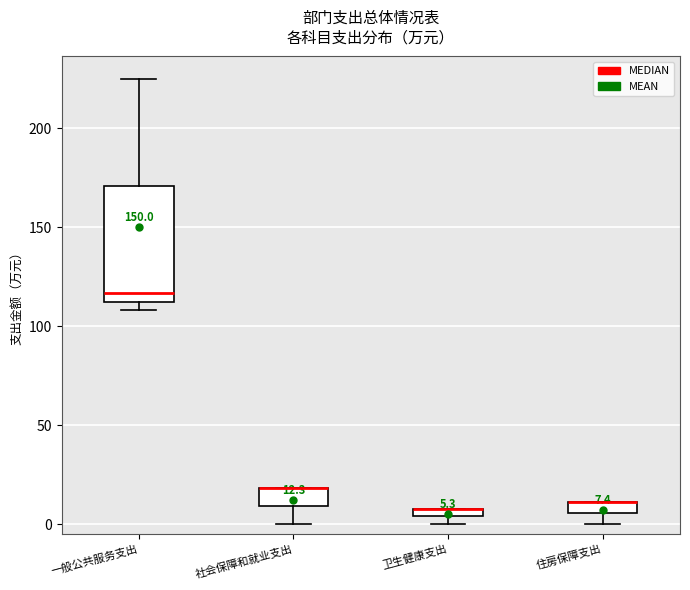

Comparing the boxes themselves (not the whiskers), which one is the tallest?

一般公共服务支出